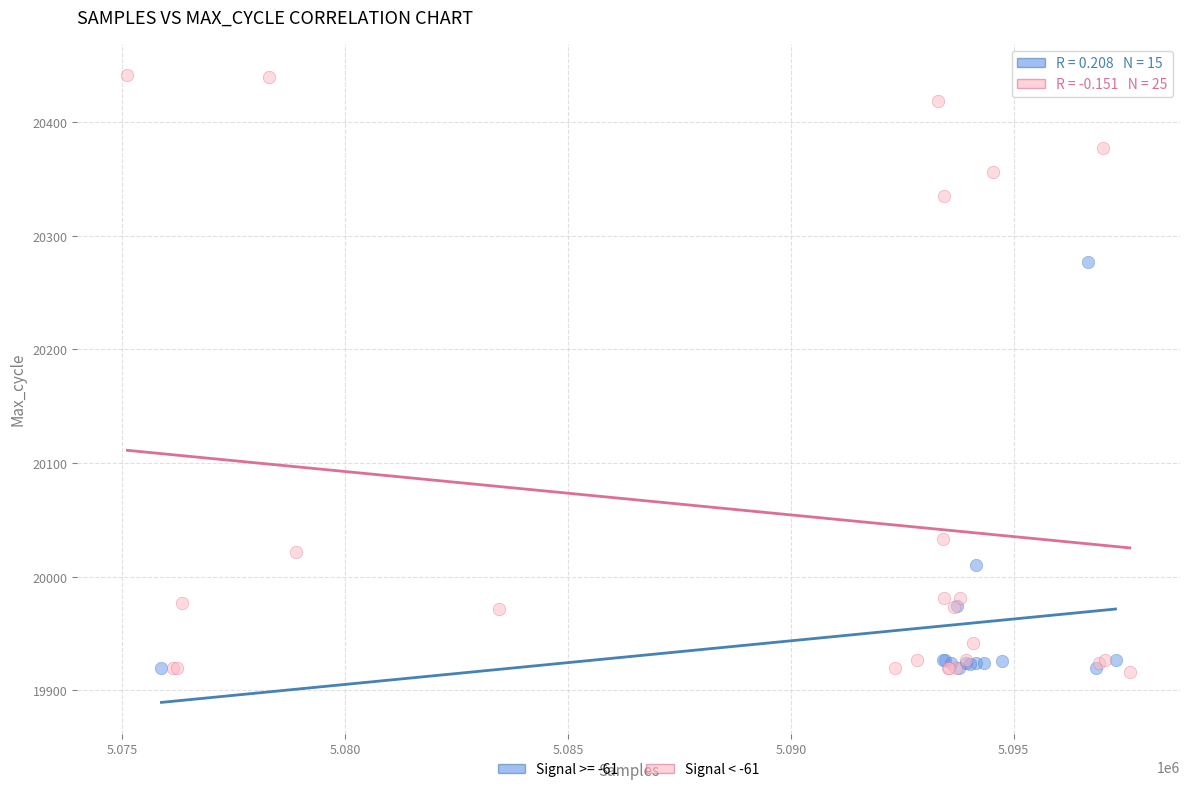

Which series has the largest Y range (max minus min)?

Signal < -61